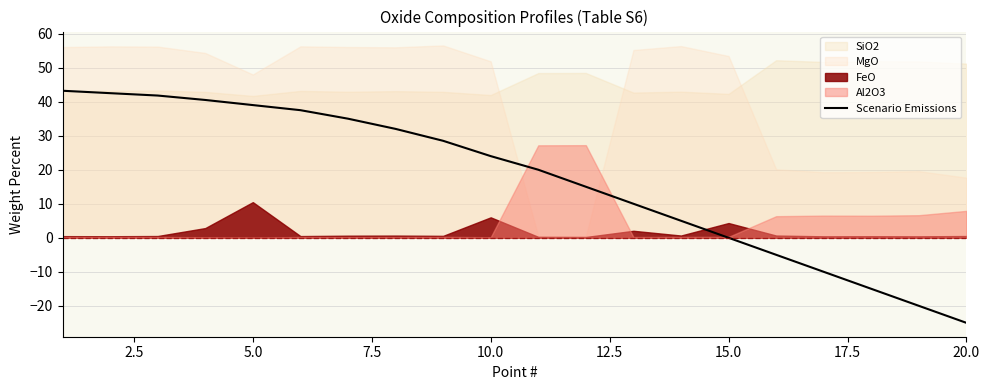

Does the chart display data point markers on the line(s)?

No